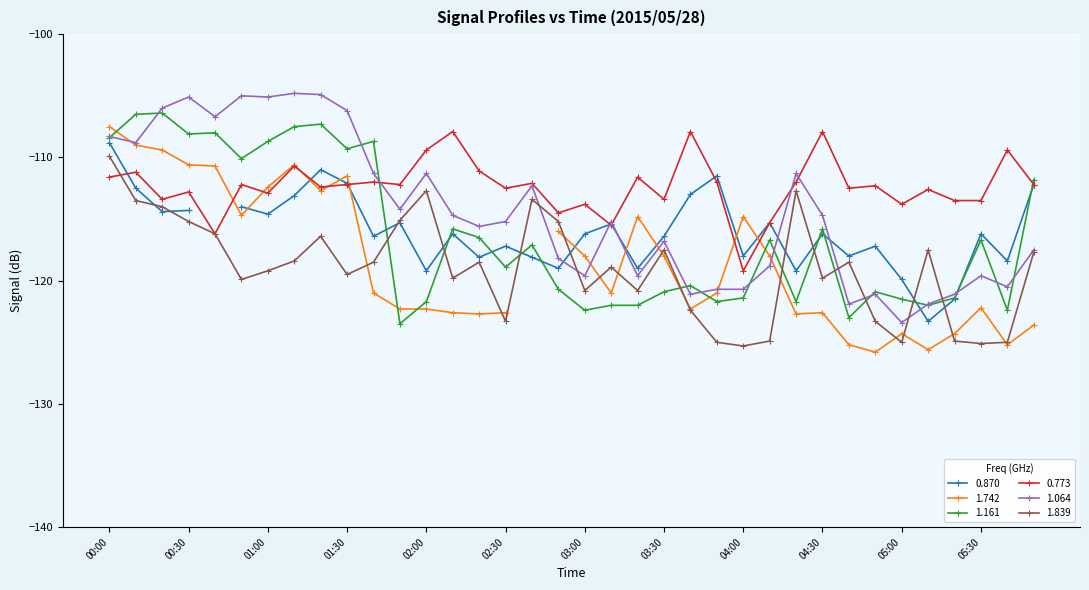

The value of 1.064 at 02:30 is -115.2. True or false?

True